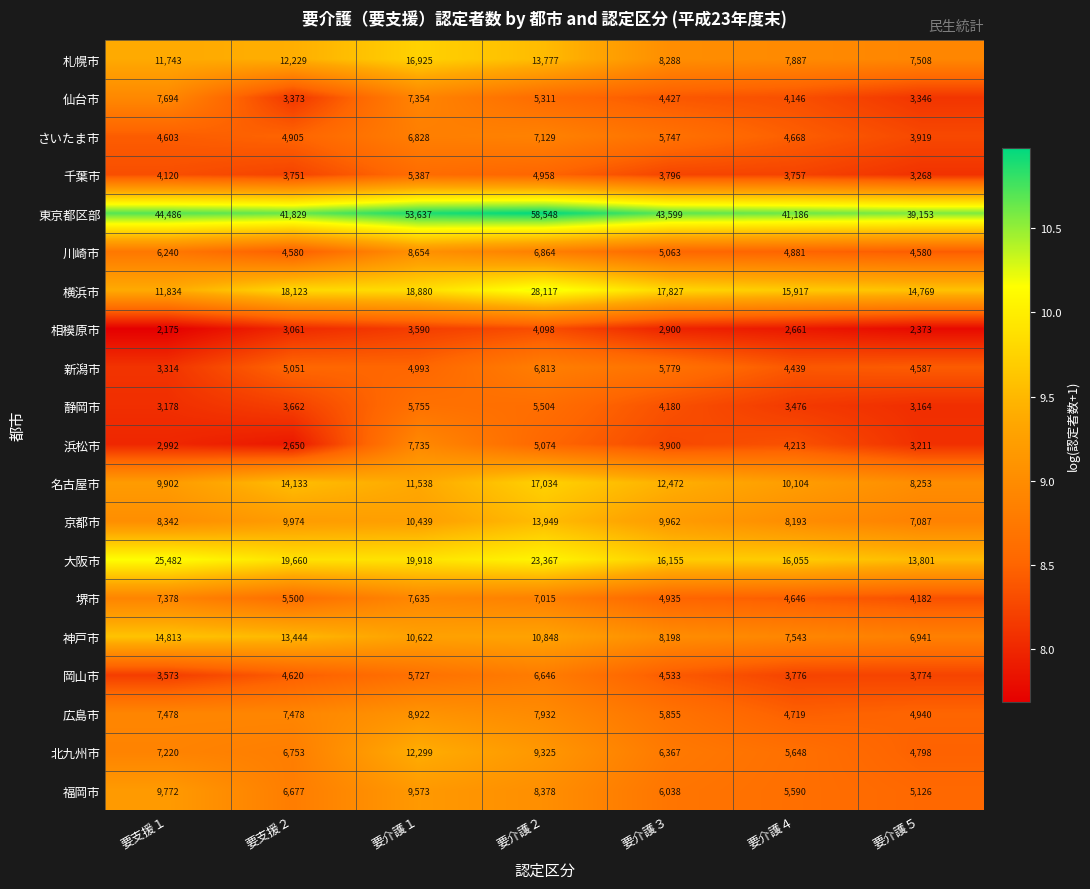

What is the total value across all series at 要支援１?

196339